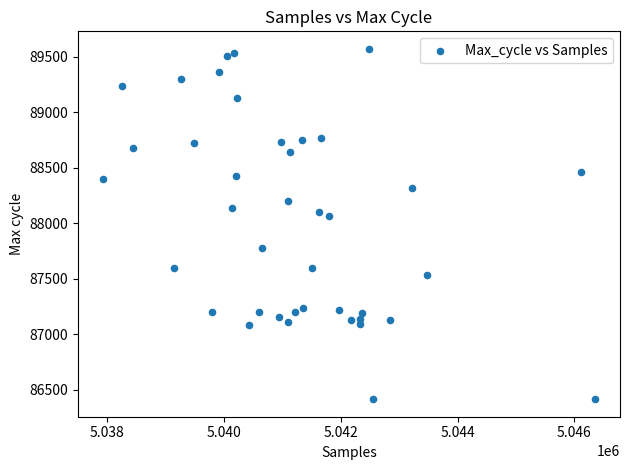

What Y value in the scatter plot is closest to 87993?

88064